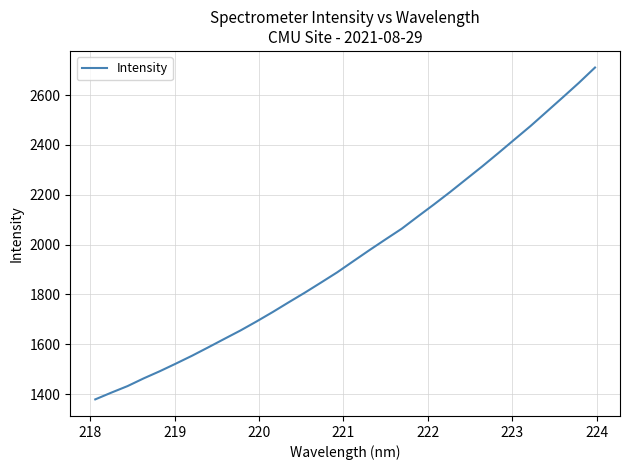

What is the difference between the maximum and minimum values?

1331.2